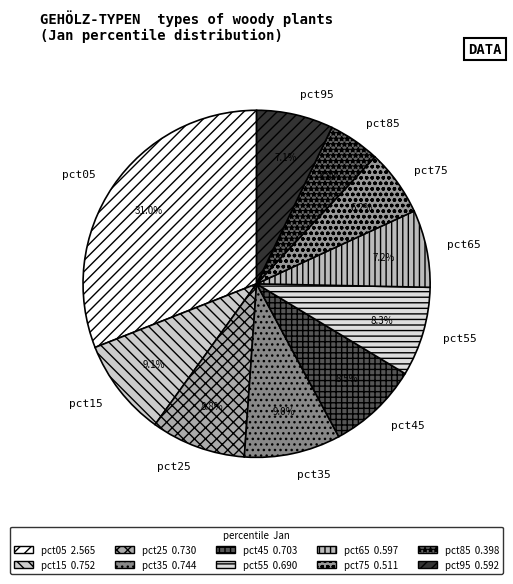

Does any single category account for the majority?

No